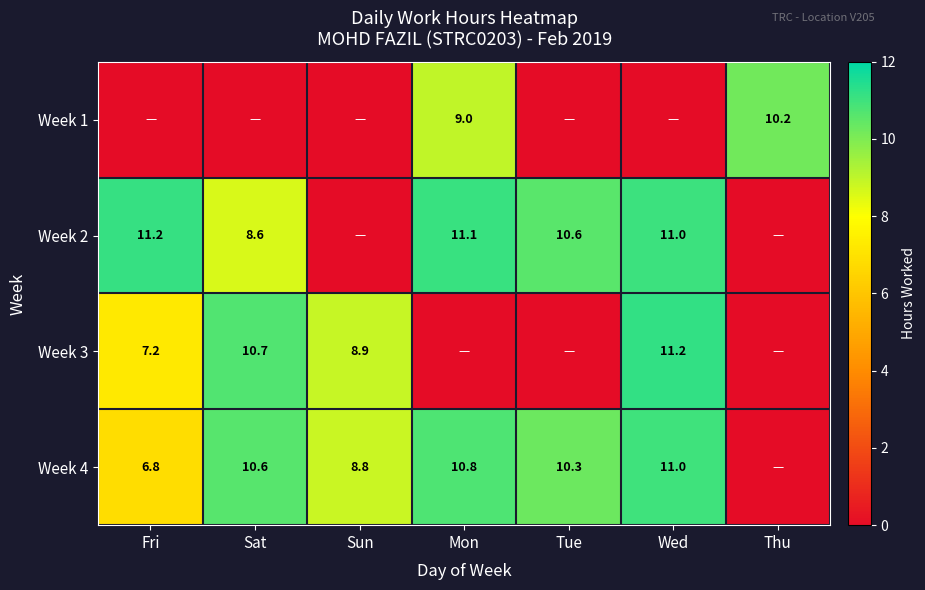

Is the value of Week 3 at Sat greater than the value of Week 2 at Sat?

Yes